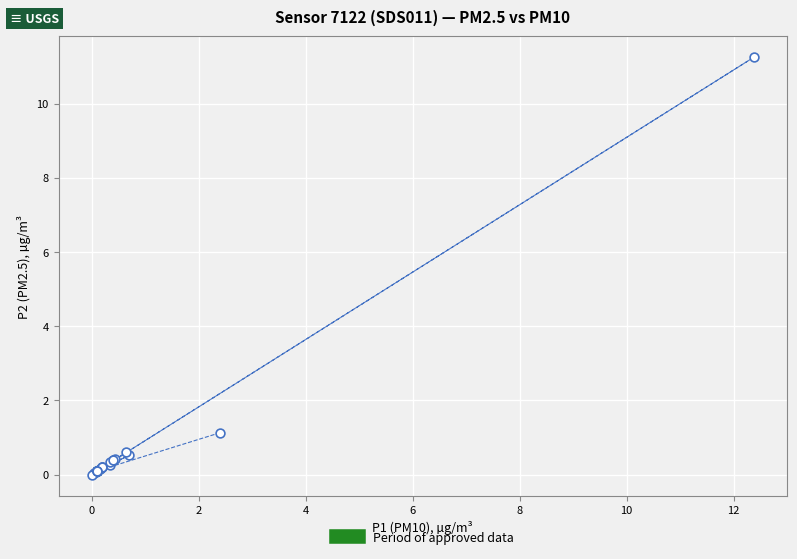

What Y value in the scatter plot is closest to 5?

1.1